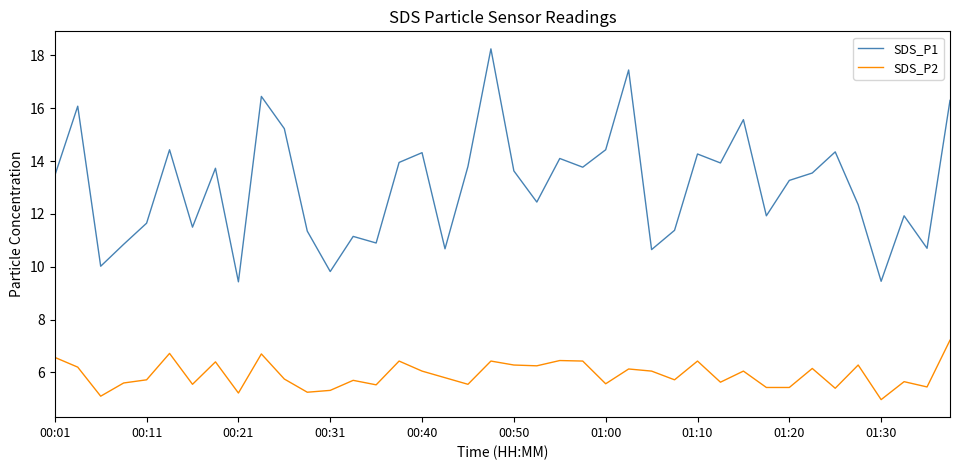

Which series has the widest spread of values?

SDS_P1